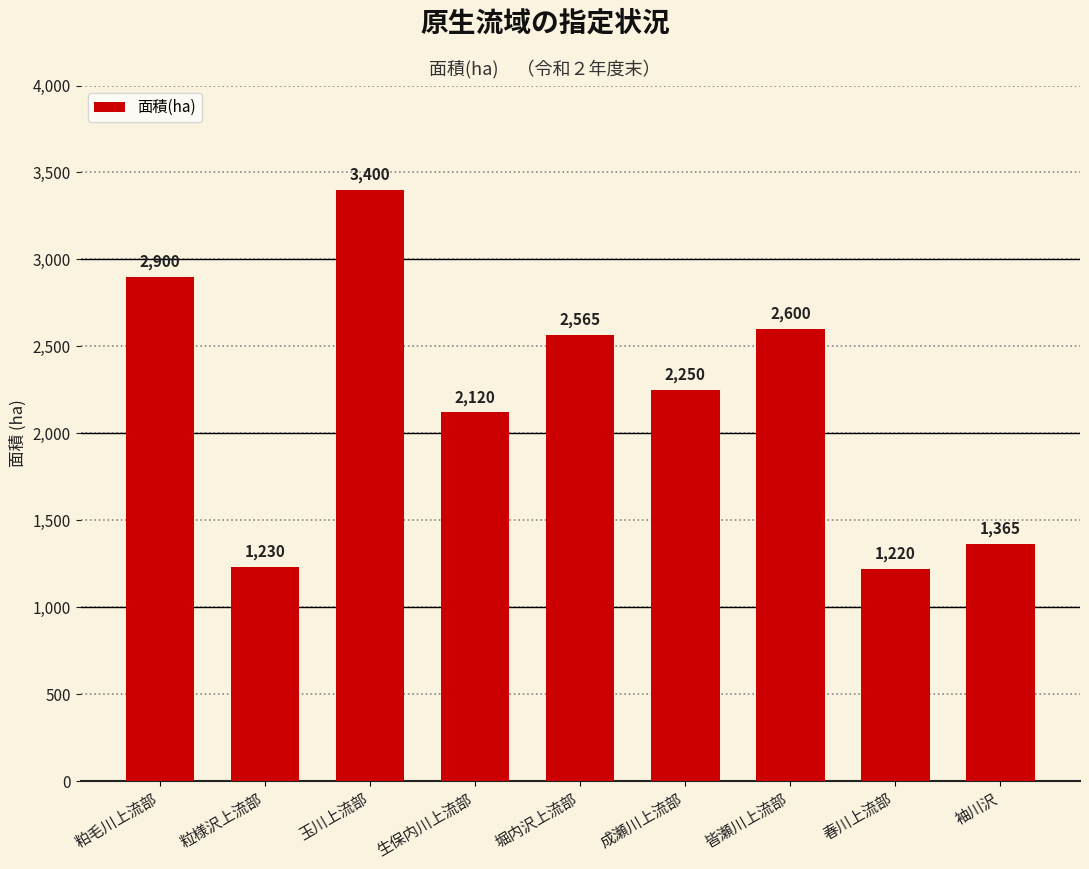

Reading left to right, what are all the values shown in this chart?

2900	1230	3400	2120	2565	2250	2600	1220	1365